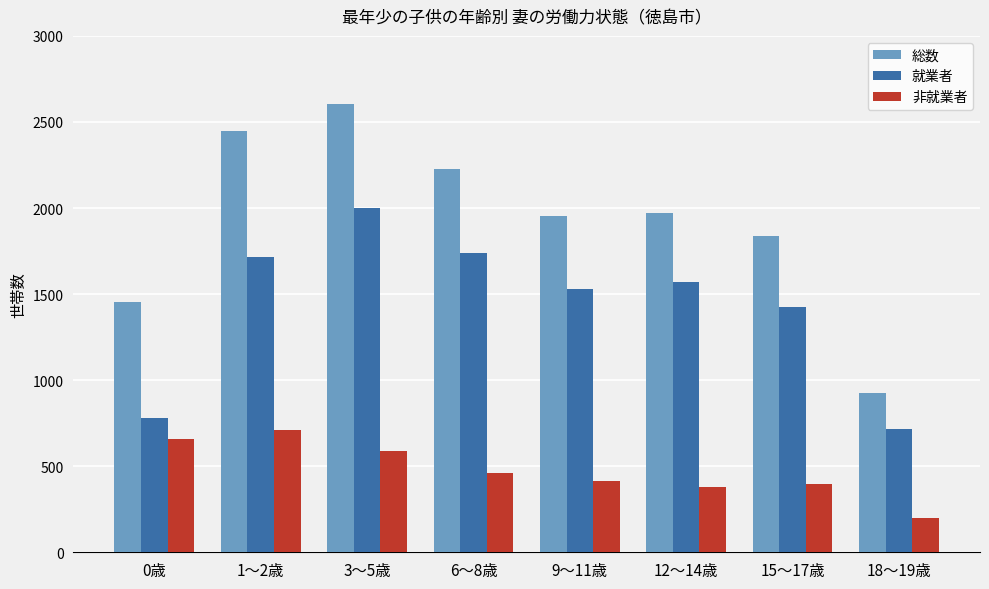

How many data points in 就業者 are less than 1568?

4